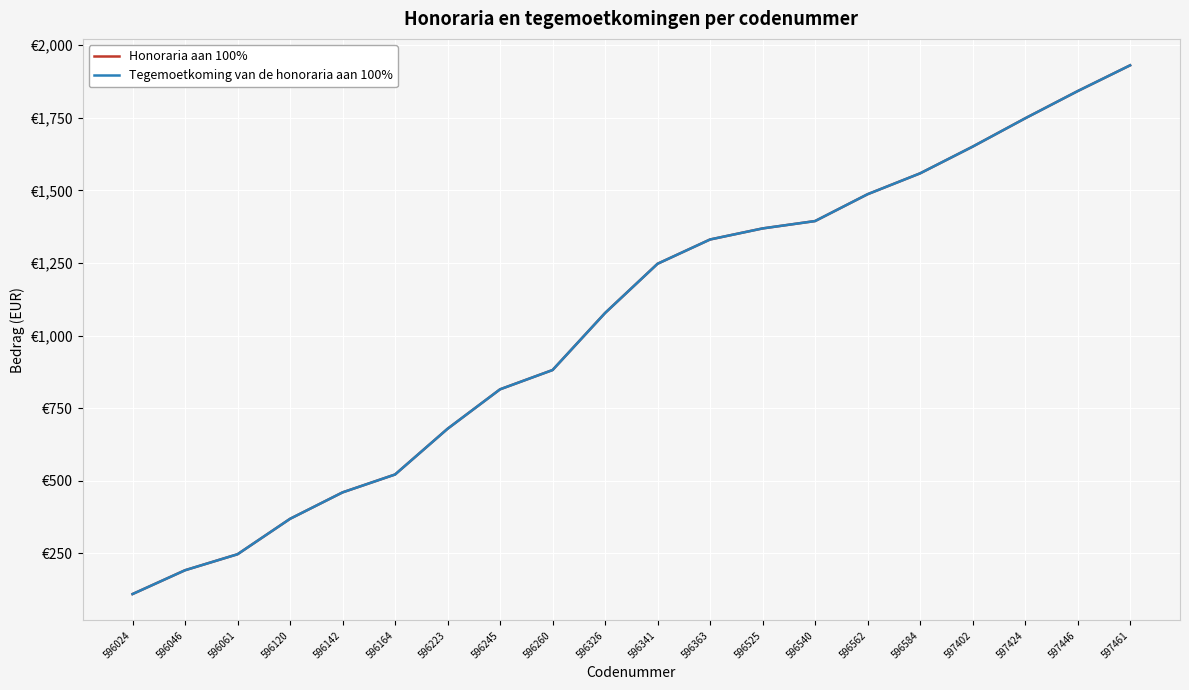

At which label is Honoraria aan 100% closest to 1020?

596326